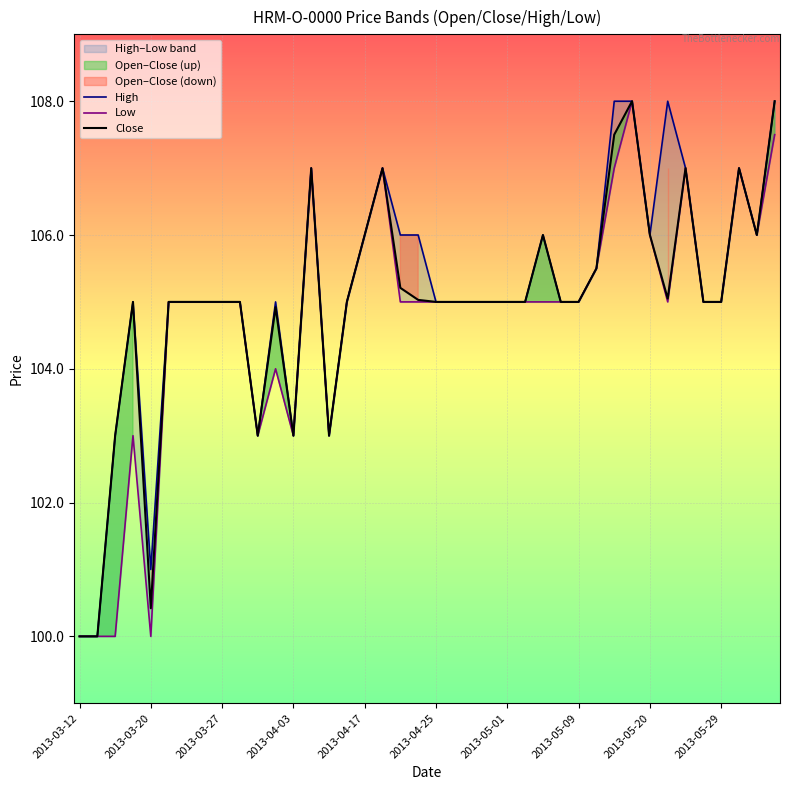

What is the lowest value of the Close series?

100.0